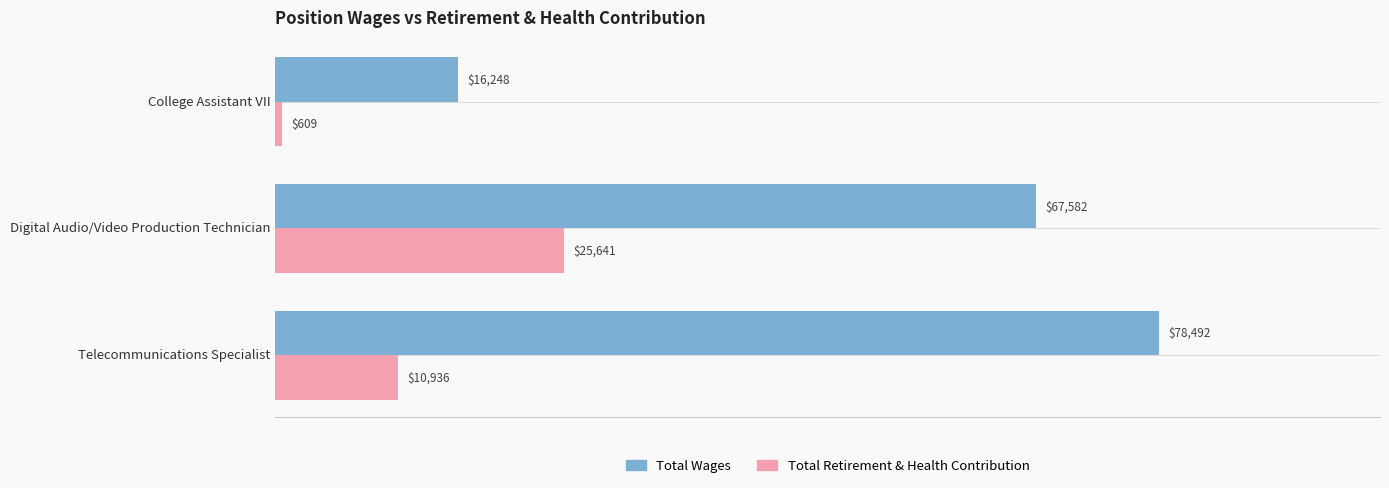

List the labels in order of Total Wages value, largest first.

Telecommunications Specialist, Digital Audio/Video Production Technician, College Assistant VII